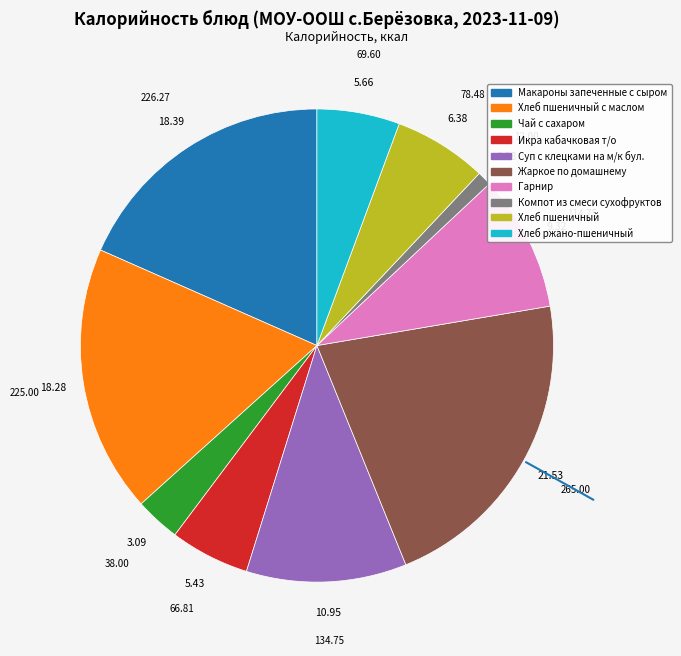

Is there any slice that represents more than half of the pie?

No